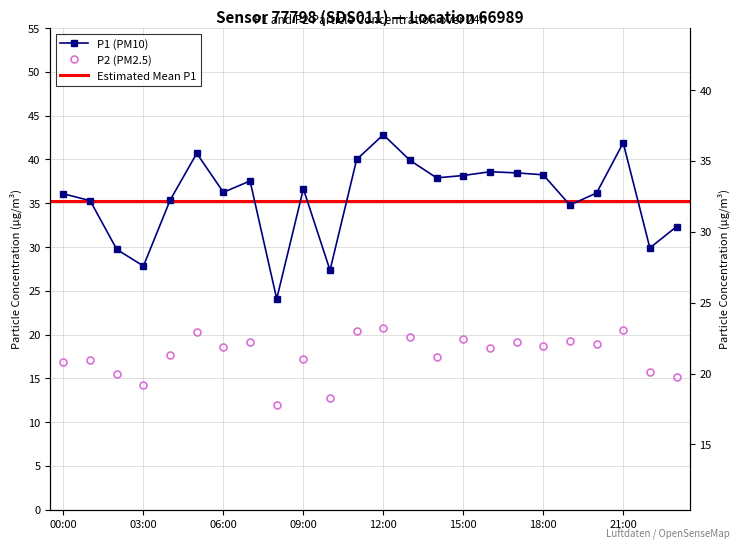

What is the approximate value of P2 at 06:00?

18.6